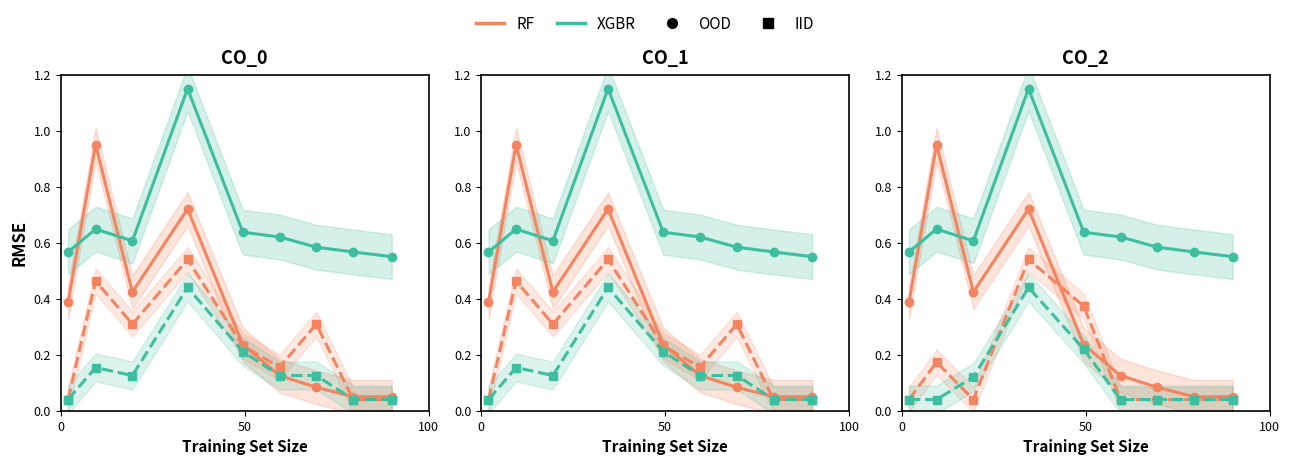

At how many categories does at least one series exceed 0?

9